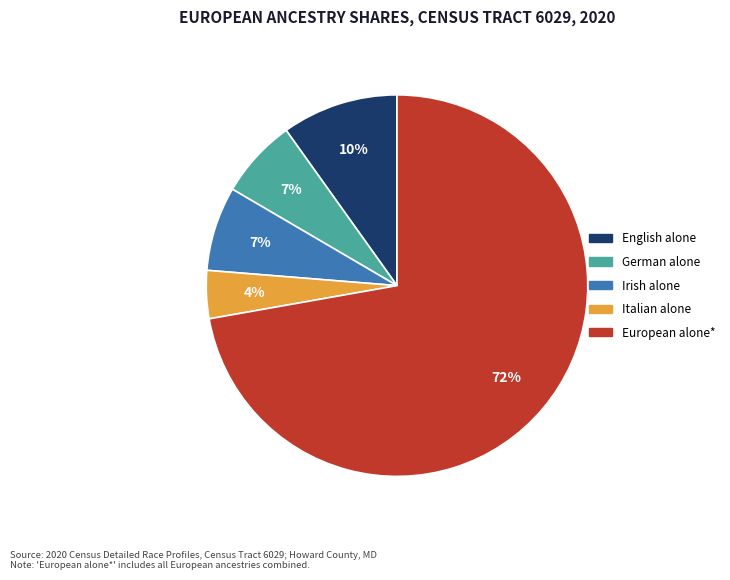

Is the sum of English alone and Irish alone greater than half?

No